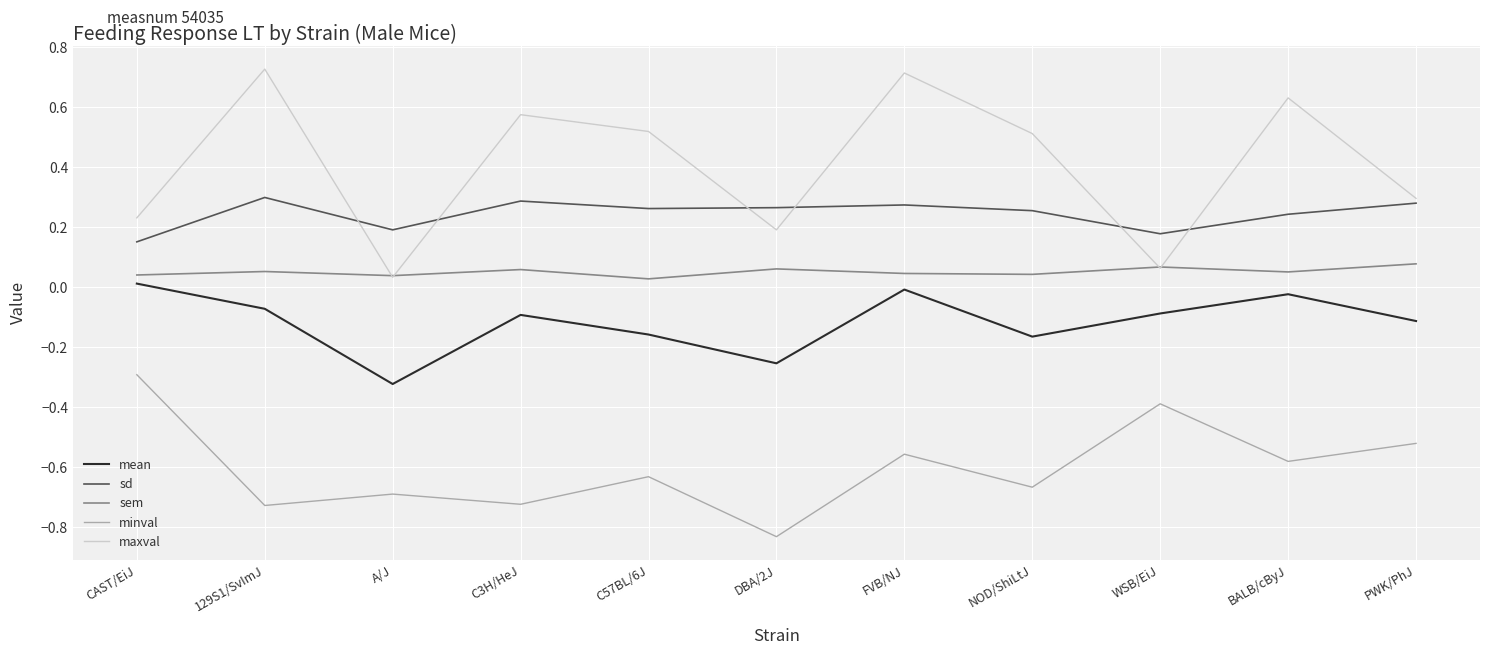

Which series has the largest total across all categories?

maxval